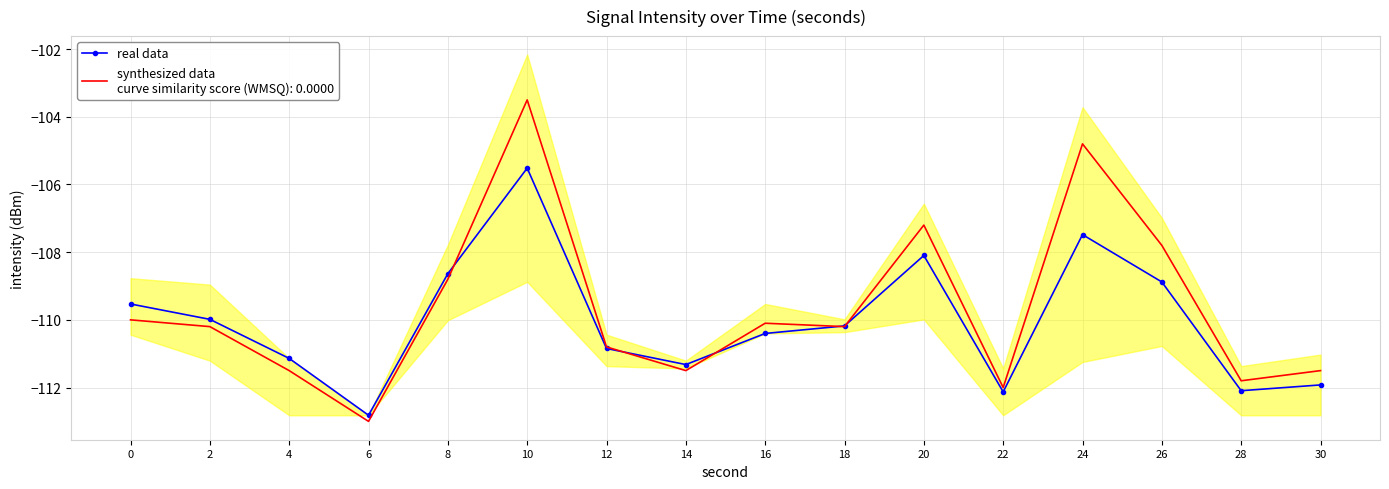

At which category is the sum across all series the highest?

10